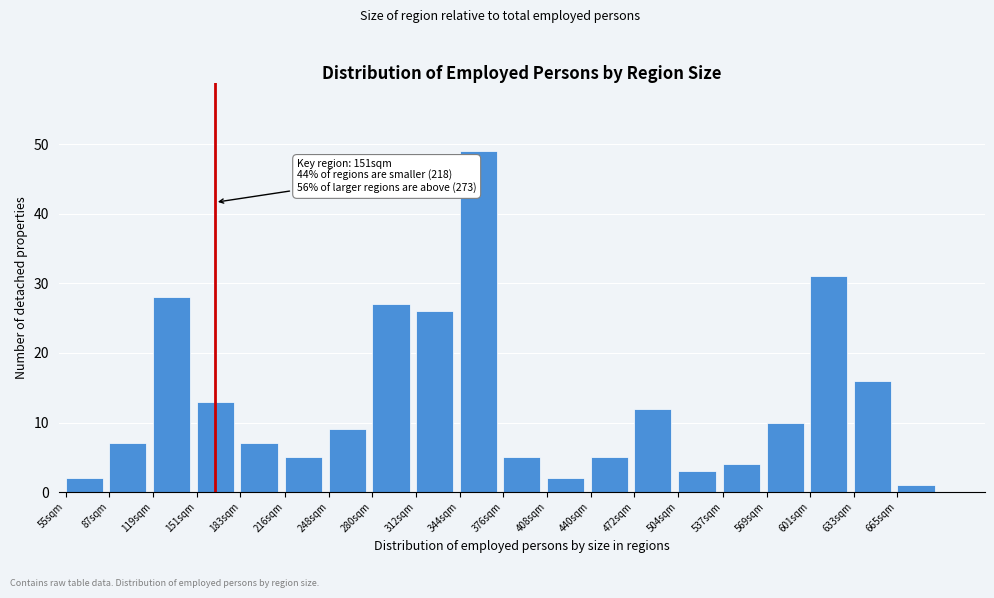

Reading left to right, extract all data points from this chart.

55sqm=2	87sqm=7	119sqm=28	151sqm=13	183sqm=7	216sqm=5	248sqm=9	280sqm=27	312sqm=26	344sqm=49	376sqm=5	408sqm=2	440sqm=5	472sqm=12	504sqm=3	537sqm=4	569sqm=10	601sqm=31	633sqm=16	665sqm=1